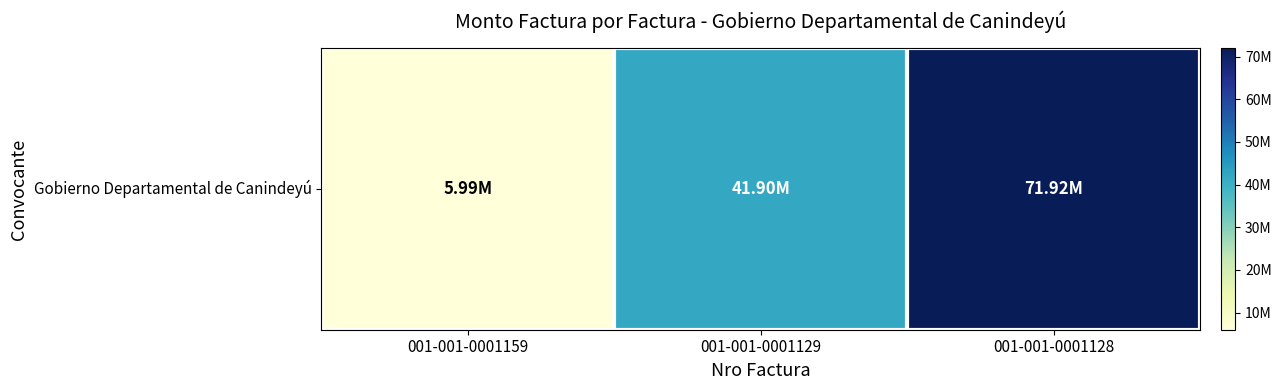

Rank the categories by value from highest to lowest.

001-001-0001128, 001-001-0001129, 001-001-0001159